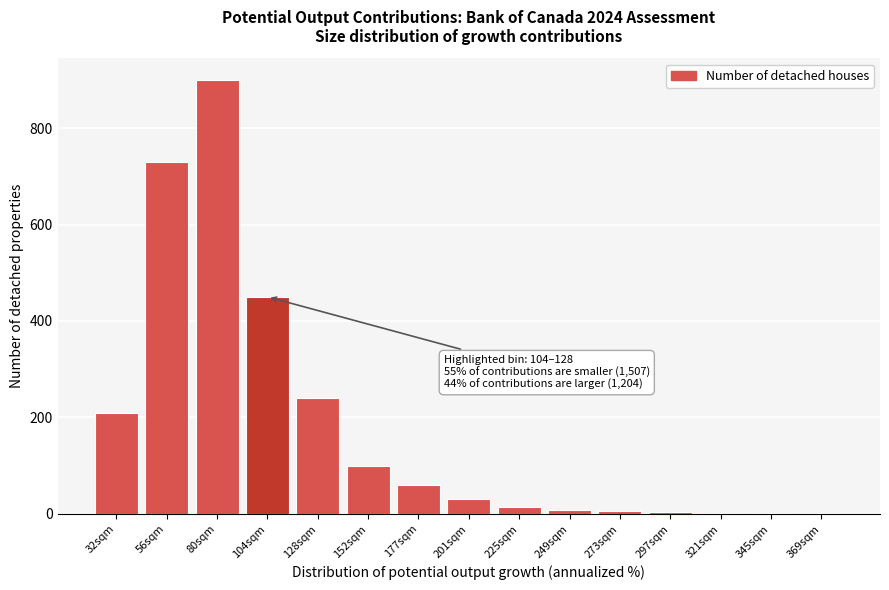

Is it true that the value at 104sqm is 242?

False